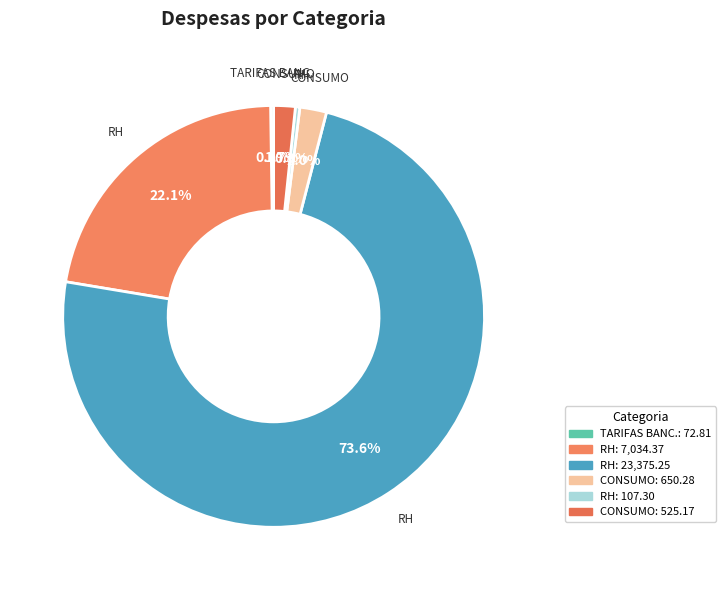

Is there a majority slice in this chart?

Yes